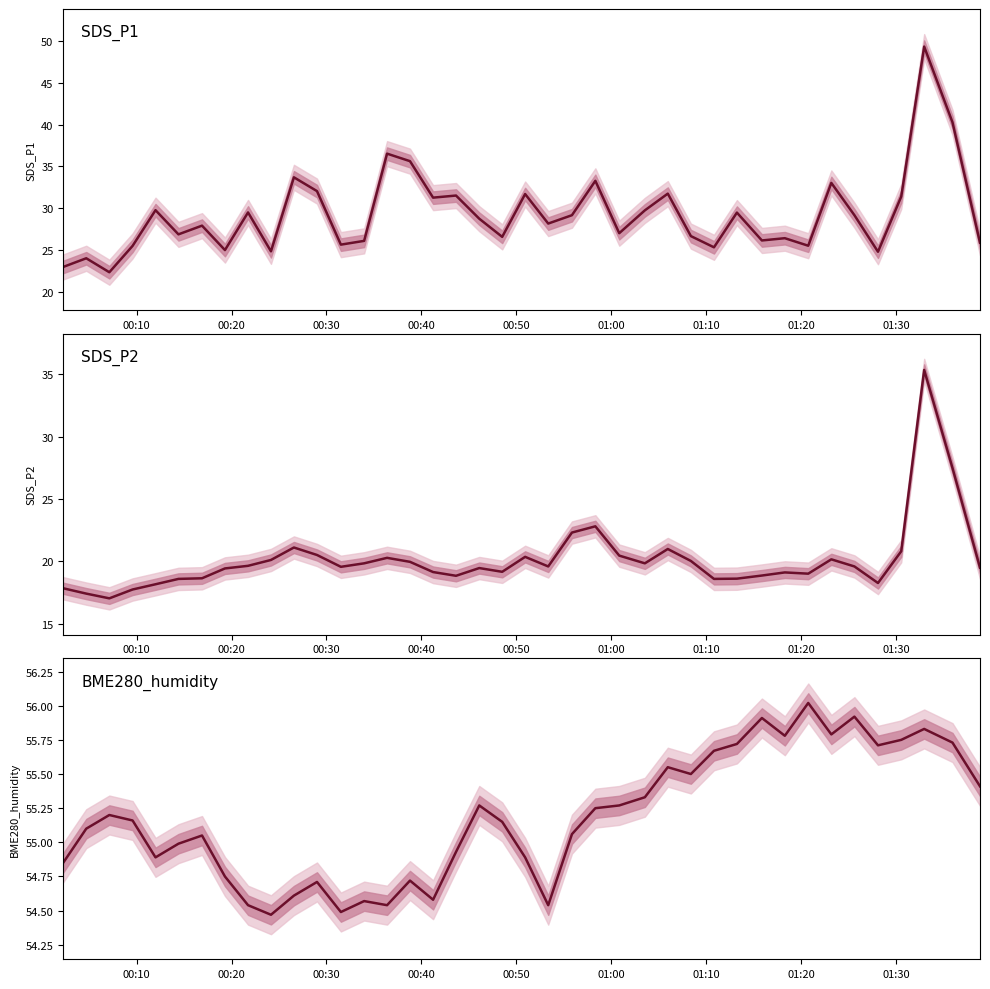

What is the minimum value shown in the chart?

17.0